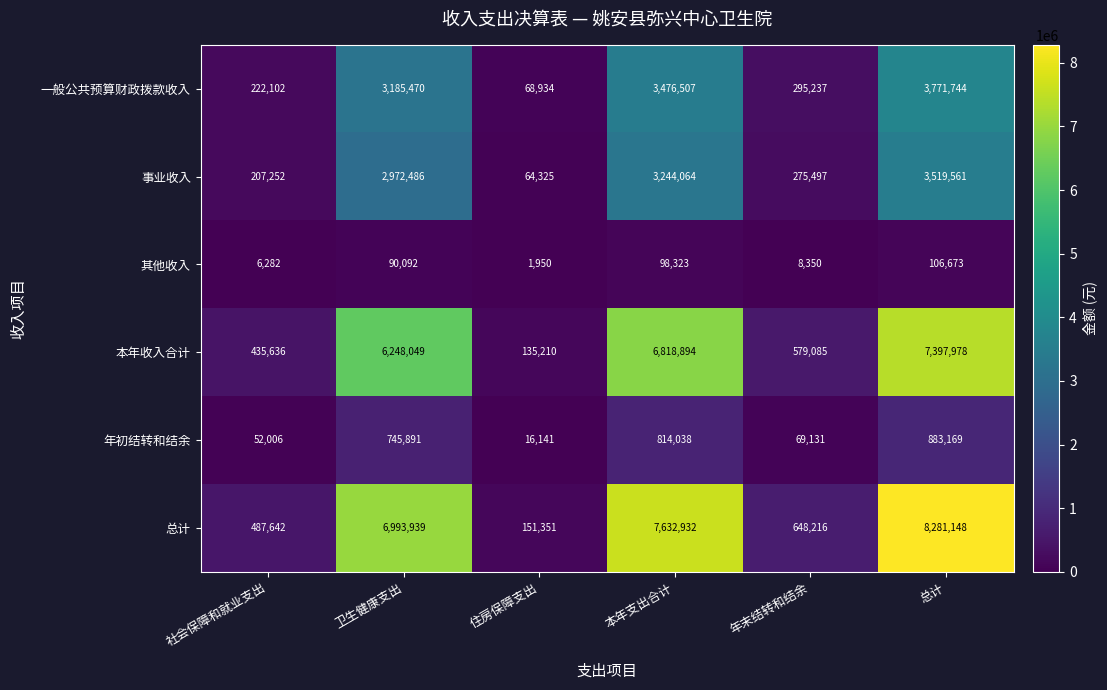

Read the 总计 value at 年末结转和结余, to the nearest 100.

648200